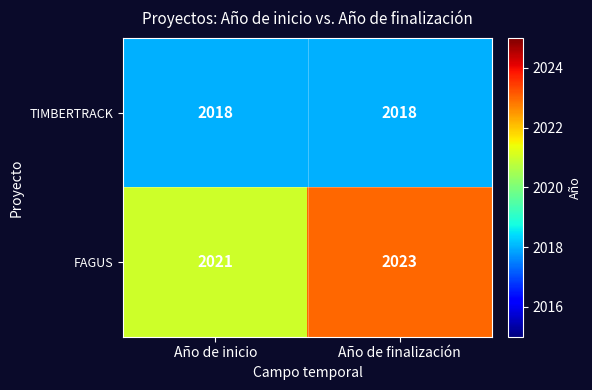

Which series changed the most between Año de inicio and Año de finalización?

FAGUS